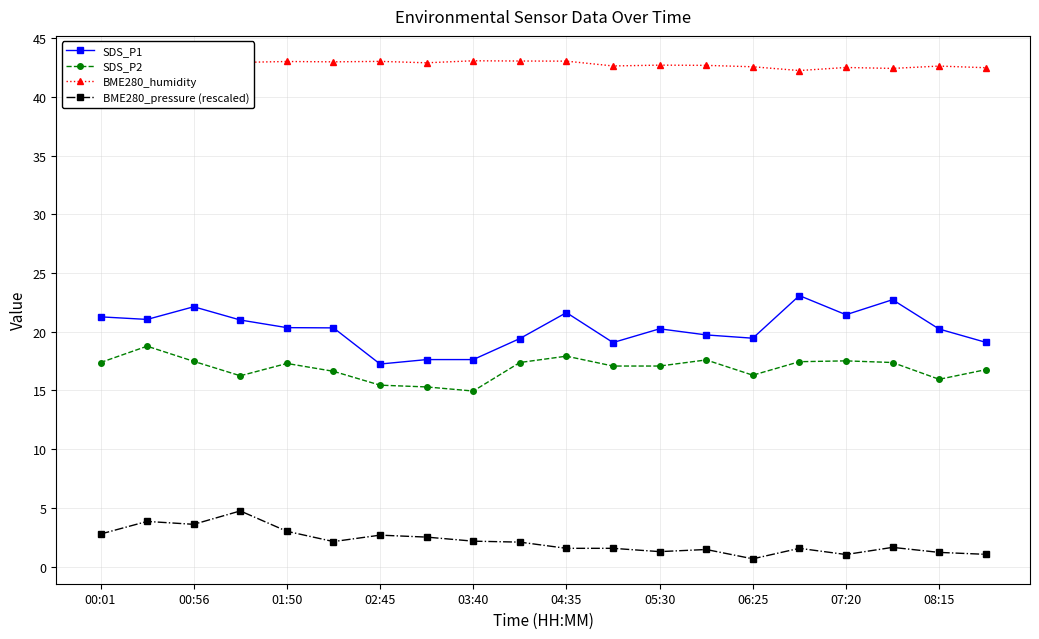

How many lines are shown in the chart?

4